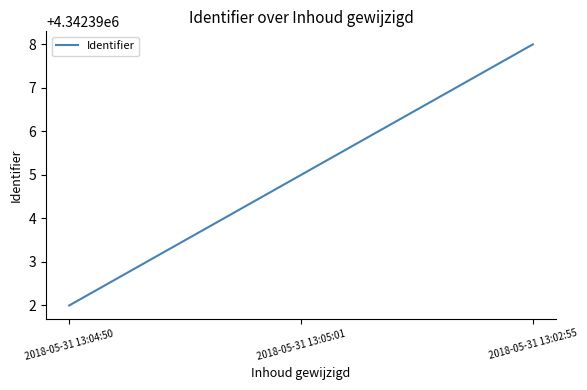

The value at 2018-05-31 13:02:55 is 4342398. True or false?

True